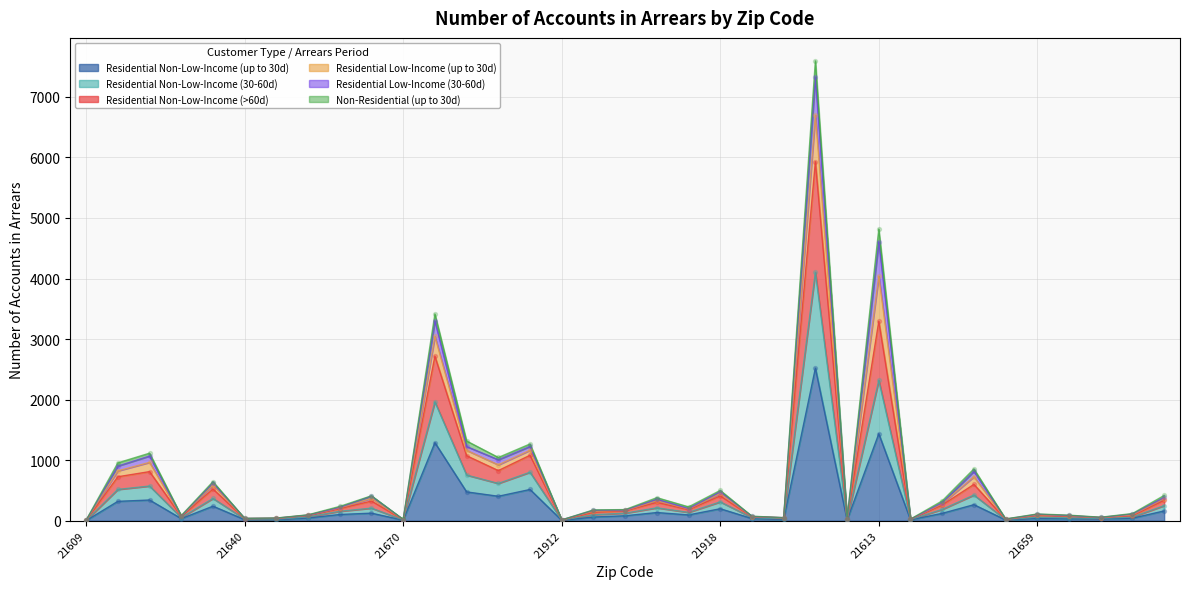

At how many categories does at least one series exceed 6174?

1